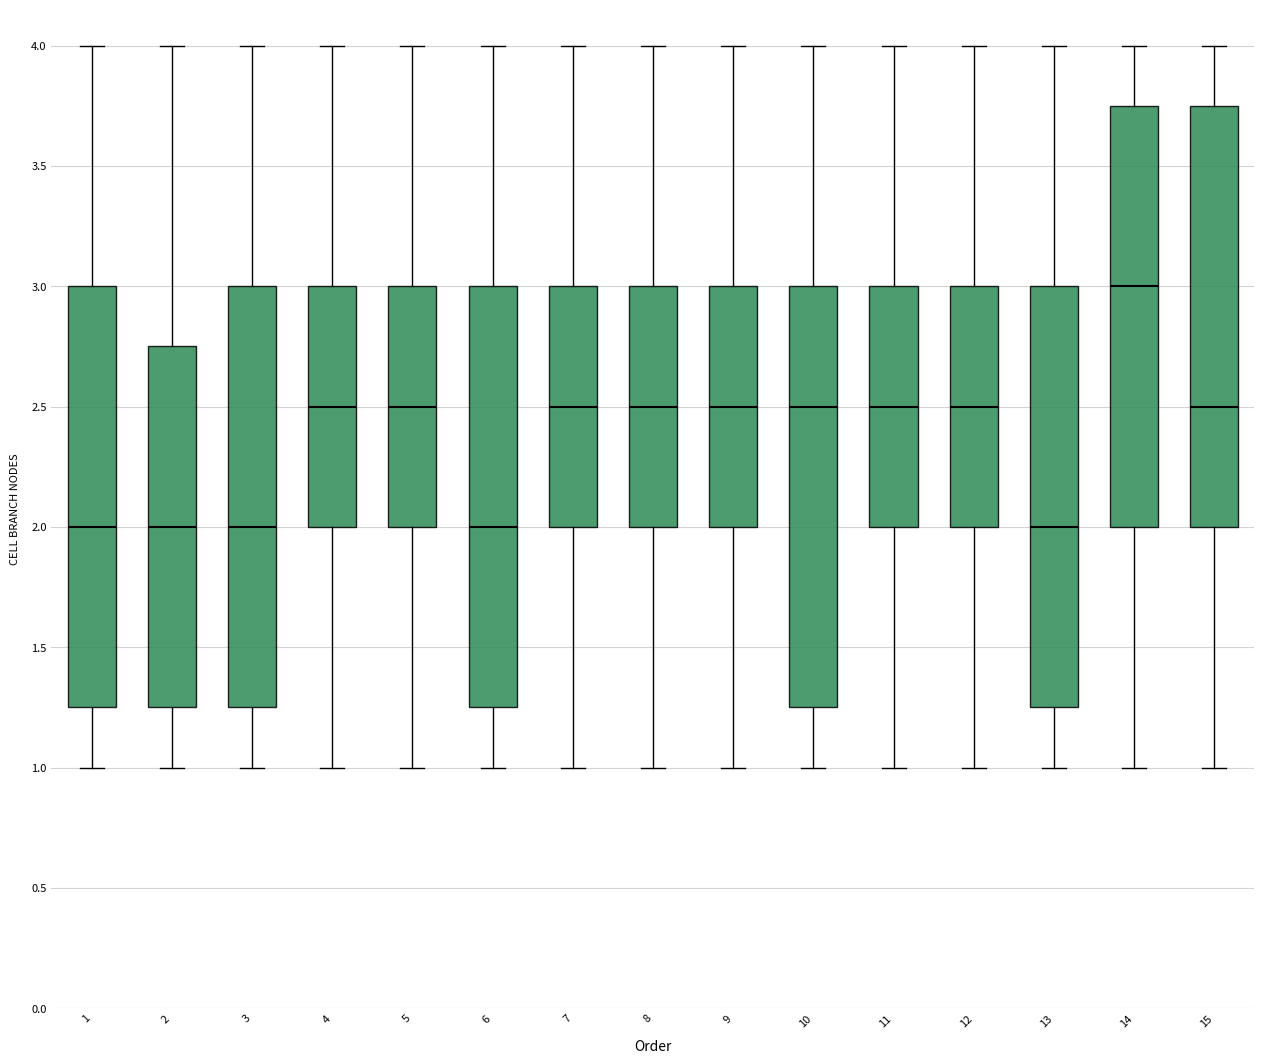

Where does the lower whisker of the box at x = 7 end on the y-axis? The values are not printed on the chart, so give them approximately, as read against the axis.

1.00